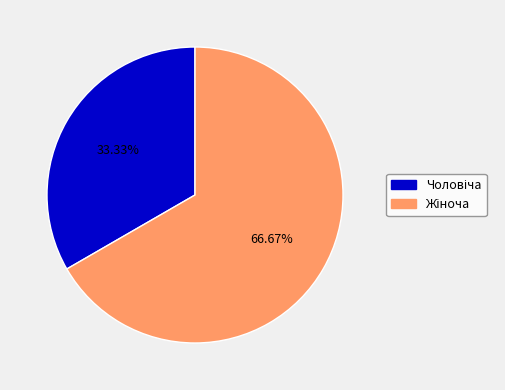

Is there any slice that represents more than half of the pie?

Yes